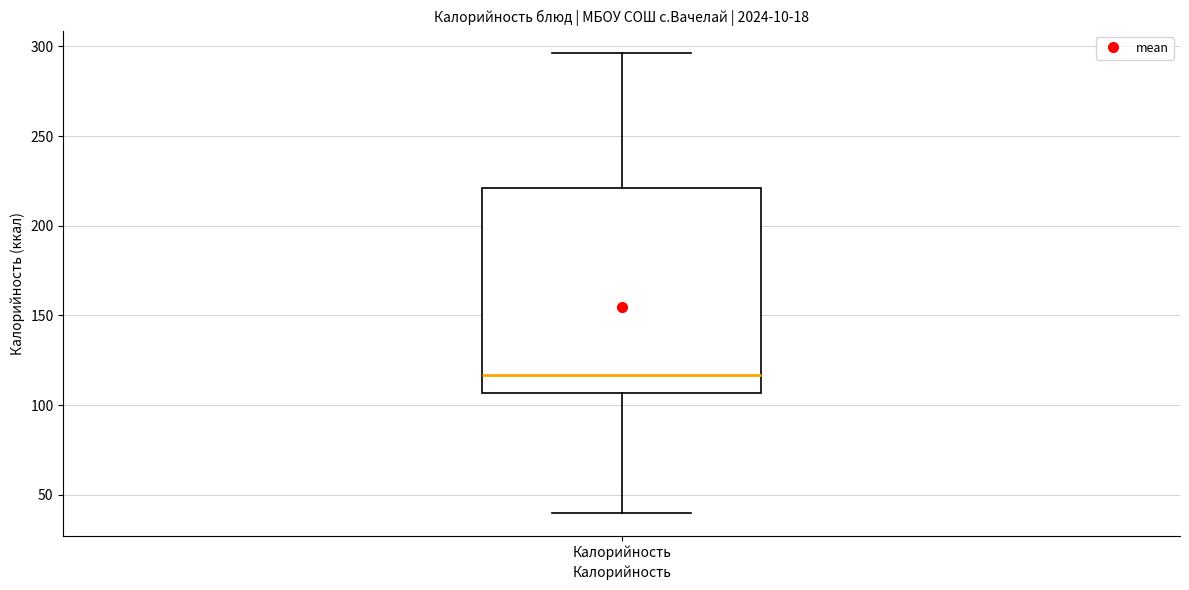

Read this box plot against the y-axis: the position of the median line, the range covered by the box, and the ends of both whiskers. The values are not printed on the chart, so give them approximately, as read against the axis.

median 115, box 105 to 220, whiskers 40 to 295